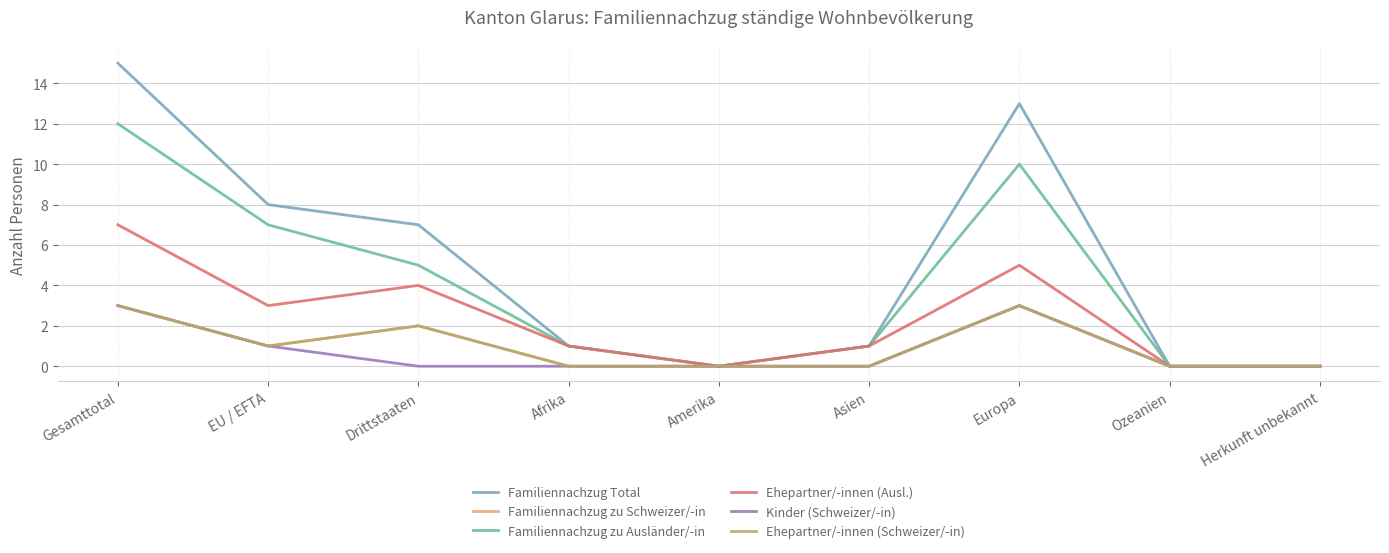

How many lines are shown in the chart?

6